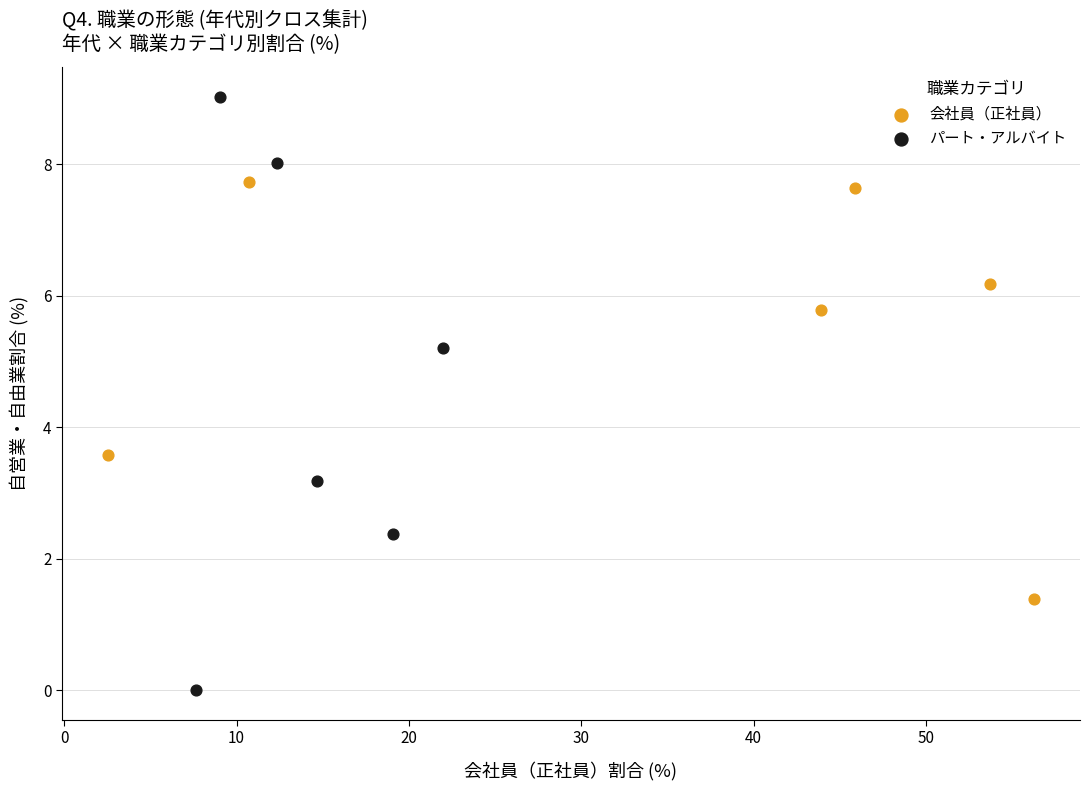

Which series reaches the minimum Y coordinate?

パート・アルバイト